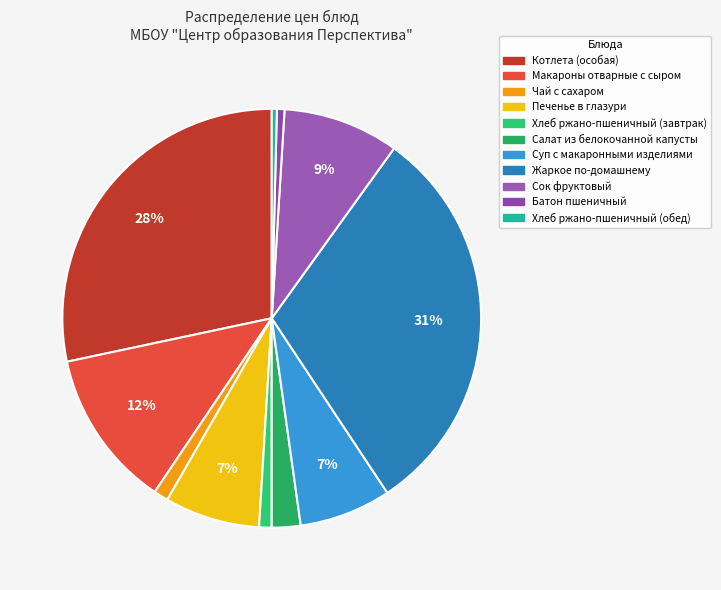

What is the smallest slice in the pie chart?

Хлеб ржано-пшеничный (обед)